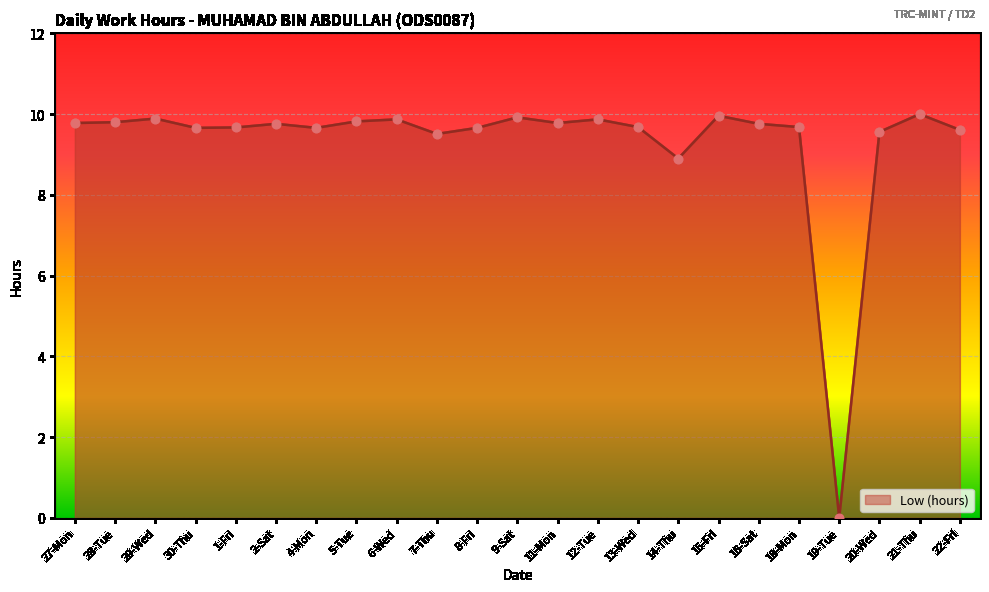

Between 29-Wed and 20-Wed, which is larger?

29-Wed